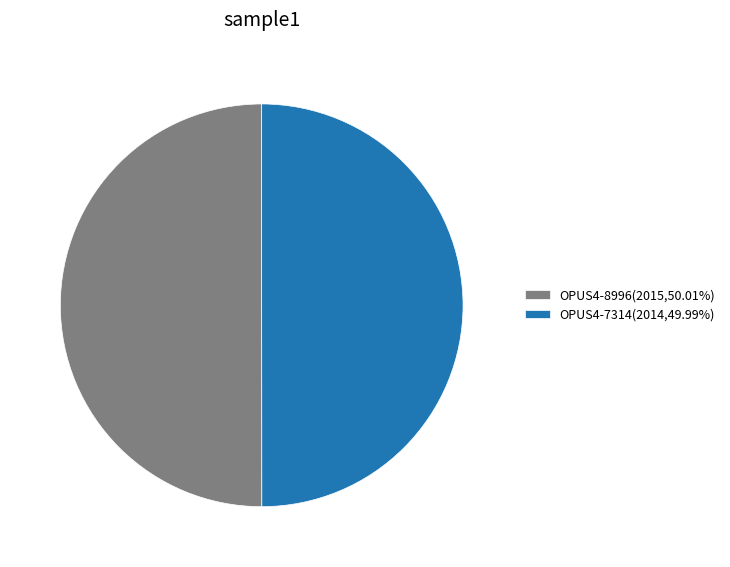

Approximately how many times larger is the value at OPUS4-7314(2014,49.99%) compared to OPUS4-8996(2015,50.01%)?

1.0